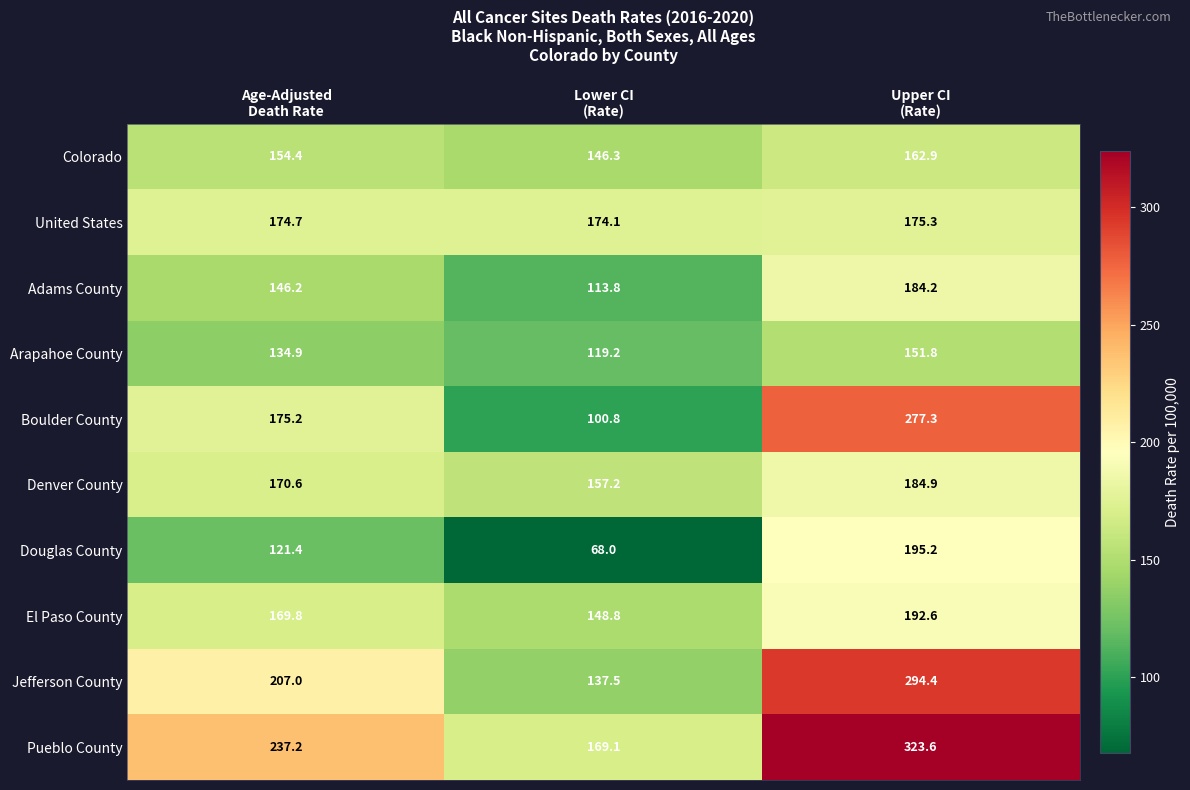

What is the difference between the maximum and minimum values in the Boulder County series?

176.5